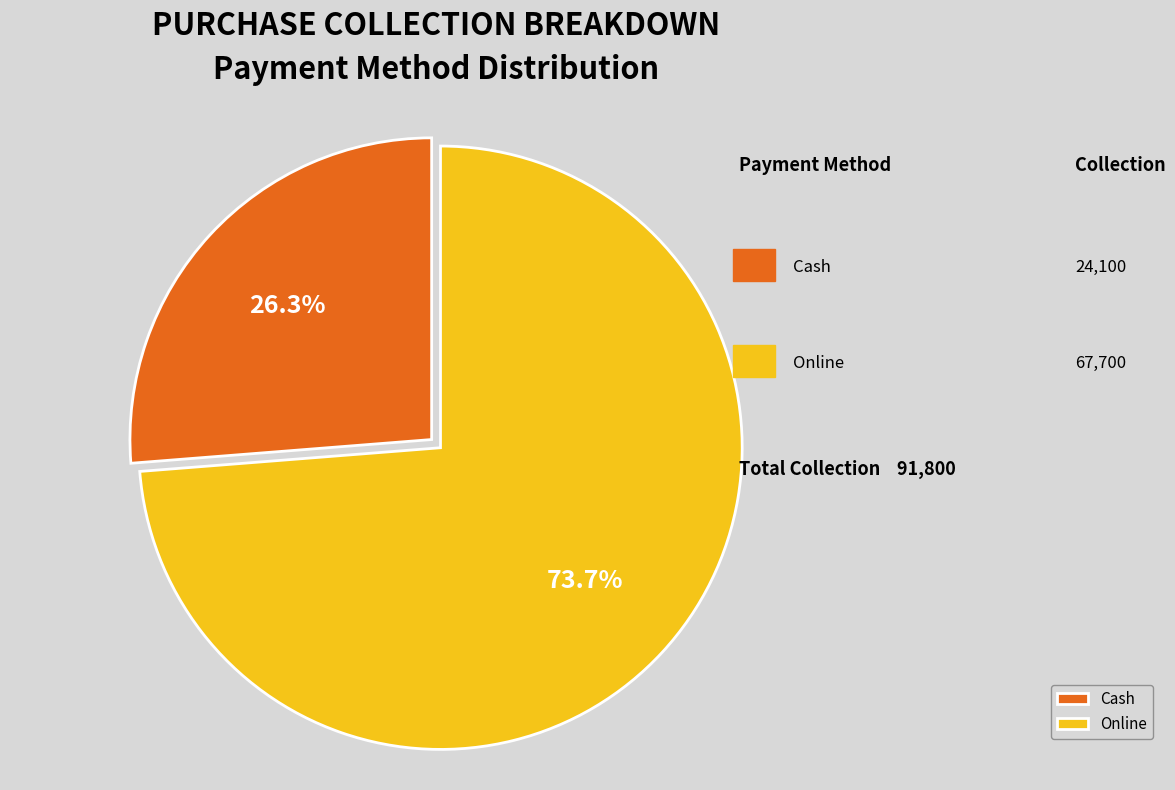

Between Cash and Online, which is larger?

Online